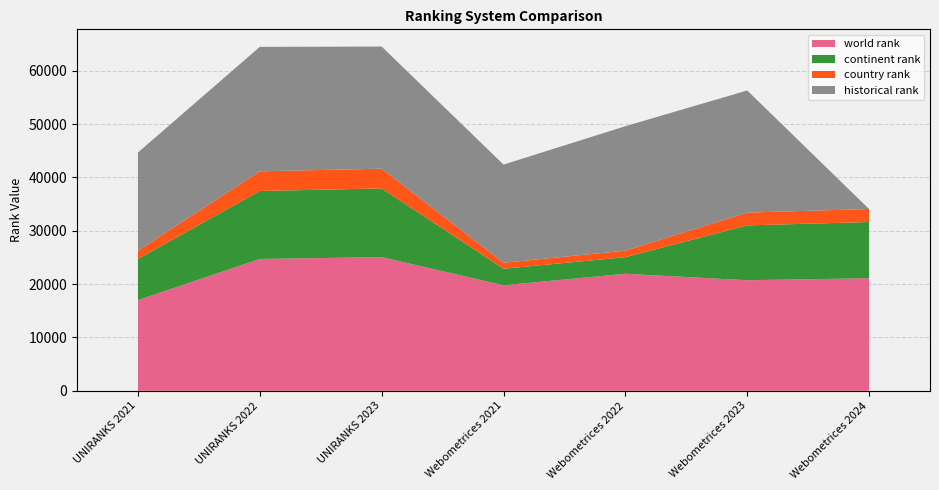

Reading left to right, list all the values displayed in this chart.

world rank: 17019.0	24723.0	25065.0	19789.0	21946.0	20736.0	21115.0
continent rank: 7718.0	12748.0	12887.0	3104.0	3115.0	10285.0	10538.0
country rank: 1543.0	3689.0	3702.0	1125.0	1222.0	2397.0	2437.0
historical rank: 18404.0	23334.5	22900.5	18404.0	23334.5	22900.5	0.0